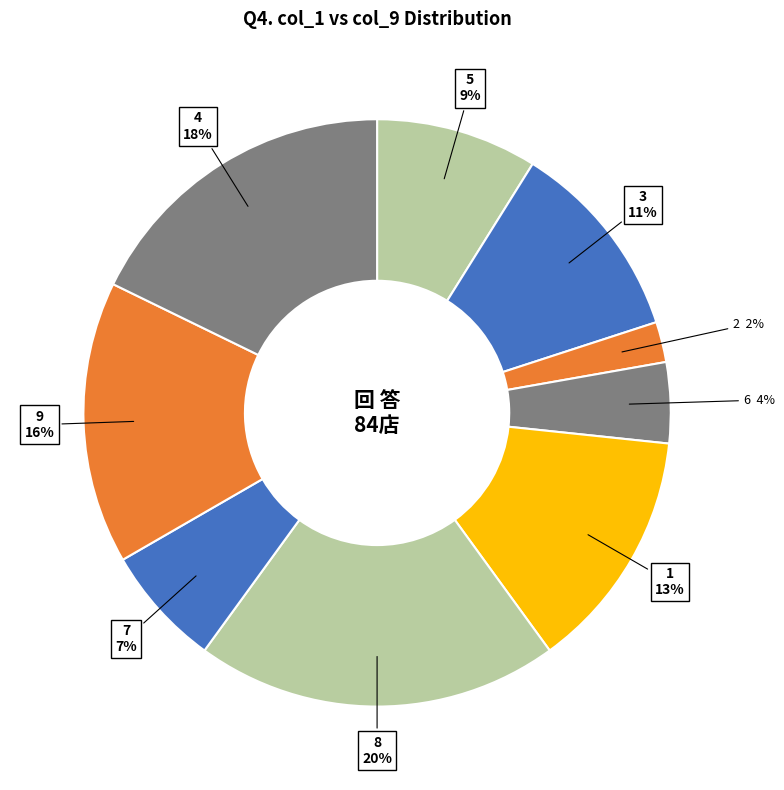

What is the largest slice in the pie chart?

8